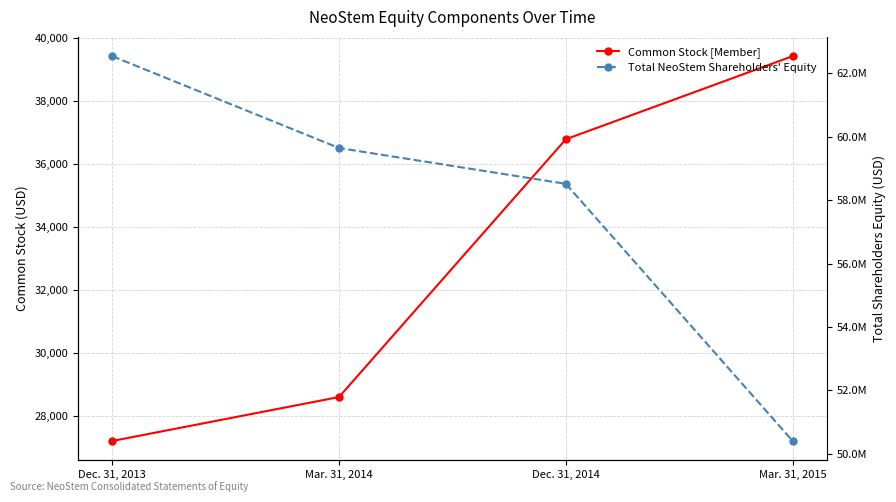

The Total NeoStem Shareholders' Equity series shows 62542475 at Dec. 31, 2013. True or false?

True